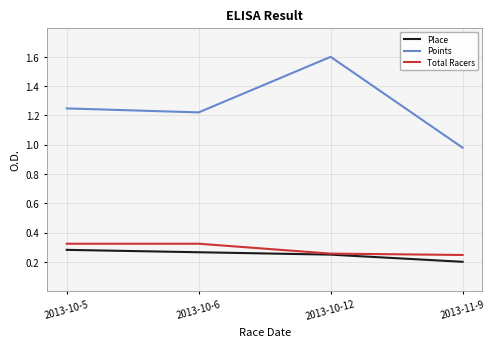

What position from the right is 2013-10-5?

4